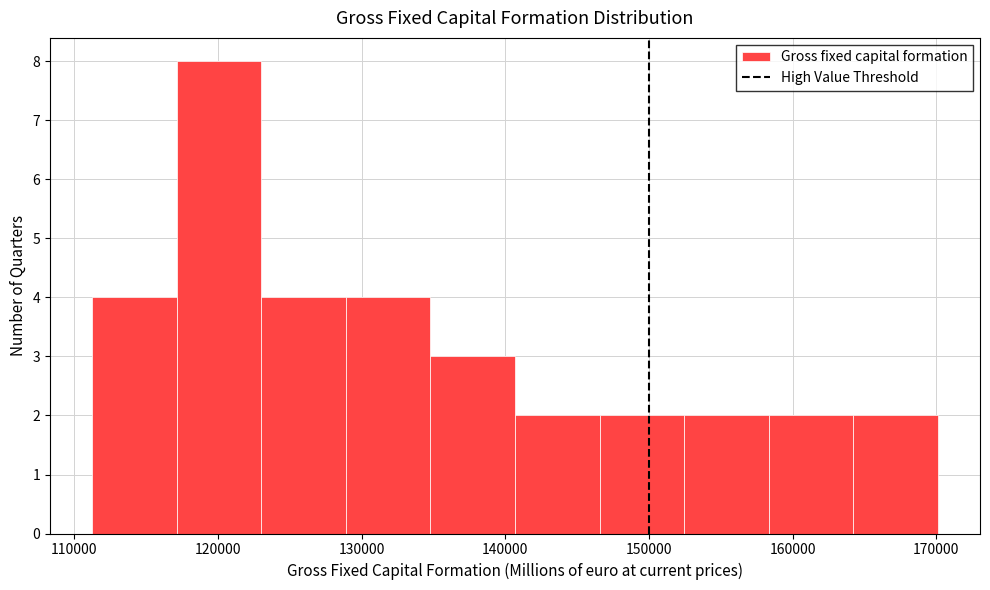

Over which range of the x-axis is the bar tallest?

117000 to 123000